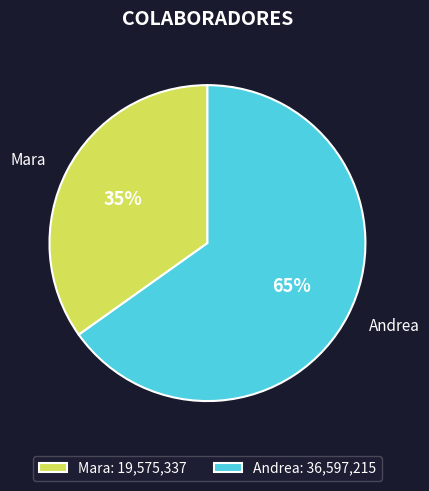

Is the sum of Andrea and Mara greater than half?

Yes